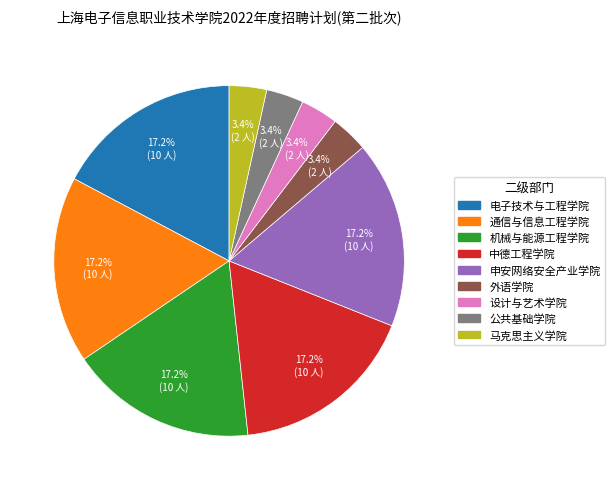

Which has a higher value, 通信与信息工程学院 or 设计与艺术学院?

通信与信息工程学院